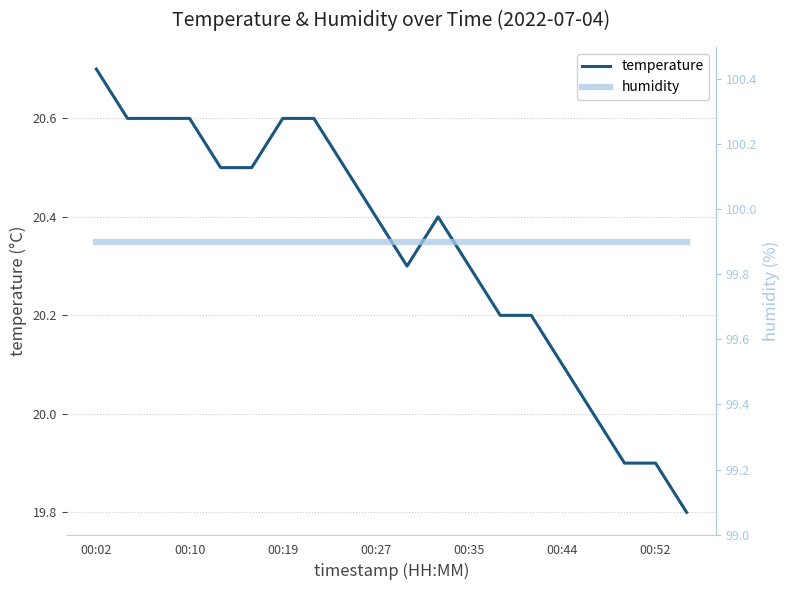

Between 11 and 10, which is larger?

11